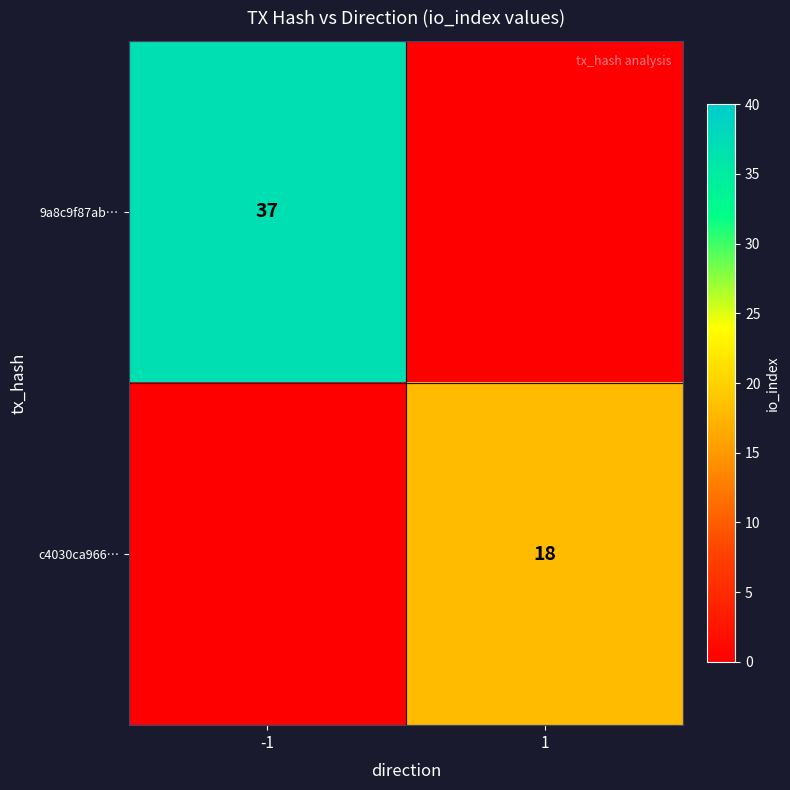

Is the value of 9a8c9f87ab… at -1 greater than the value of c4030ca966… at 1?

Yes